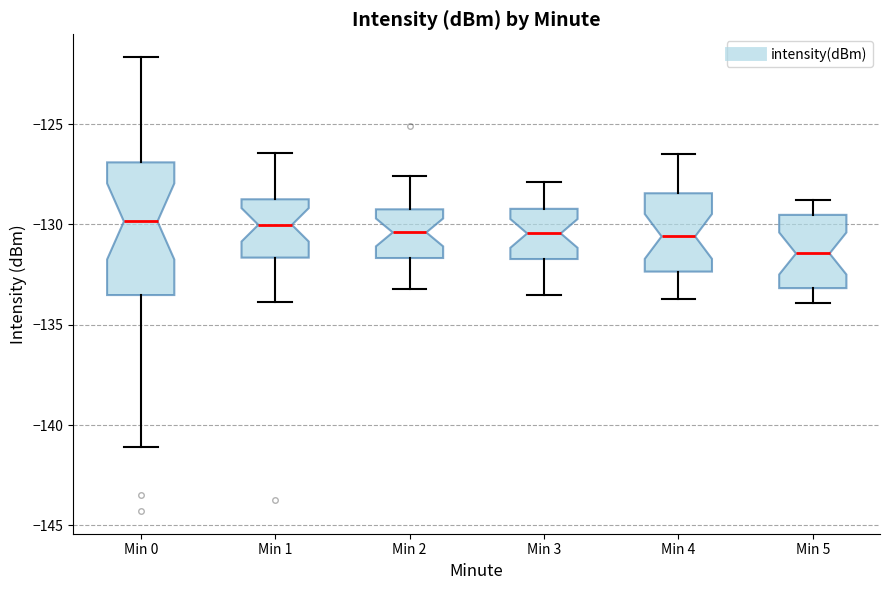

Comparing the boxes themselves (not the whiskers), which one is the tallest?

Min 0